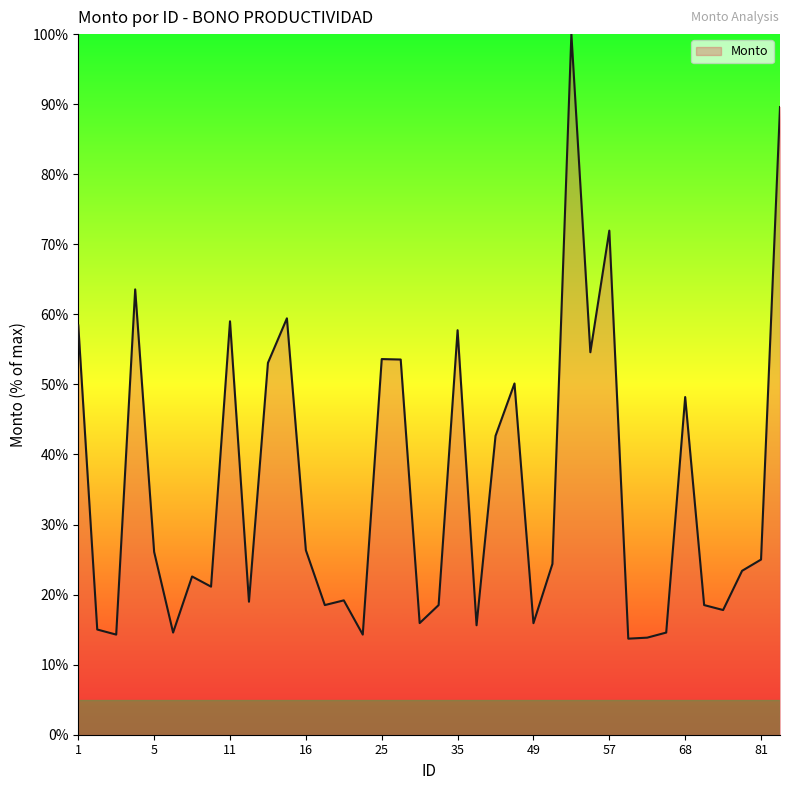

What is the maximum value shown in the chart?

100.0